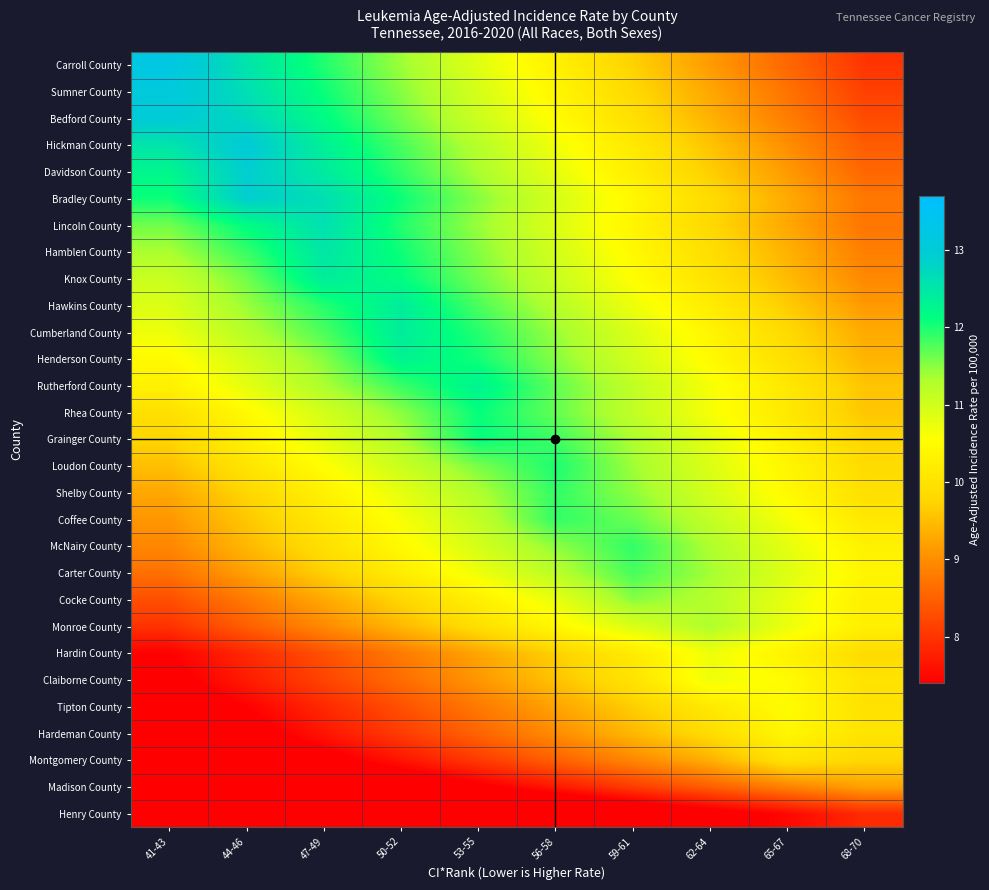

Rank the series at 53-55 from highest to lowest value.

Rutherford County, Grainger County, Rhea County, Henderson County, Cumberland County, Hawkins County, Knox County, Loudon County, Hamblen County, Bradley County, Lincoln County, Davidson County, Shelby County, Hickman County, Coffee County, Bedford County, McNairy County, Sumner County, Carroll County, Carter County, Cocke County, Monroe County, Hardin County, Claiborne County, Tipton County, Hardeman County, Montgomery County, Madison County, Henry County